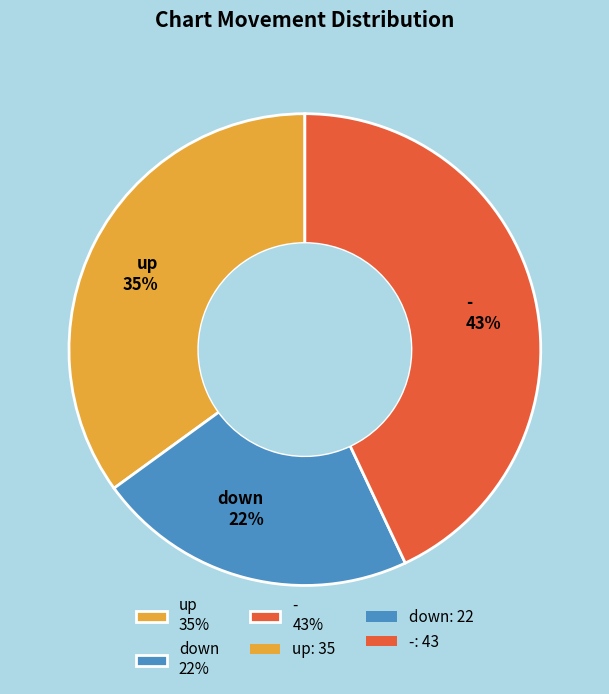

Approximately how many times larger is the value at - 43% compared to down 22%?

2.0